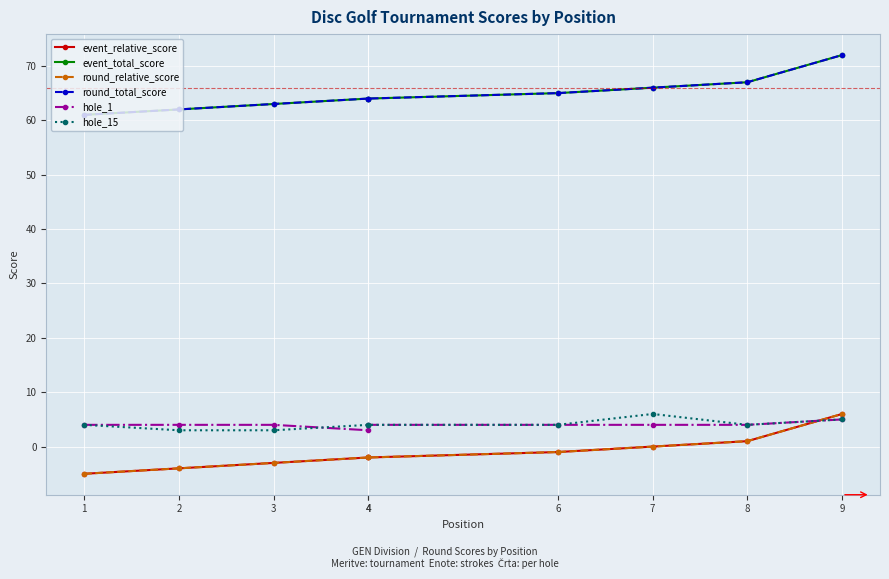

Reading left to right, list all the values displayed in this chart.

event_relative_score: 1=-5	2=-4	3=-3	4=-2	4=-2	6=-1	7=0	8=1	9=6
event_total_score: 1=61	2=62	3=63	4=64	4=64	6=65	7=66	8=67	9=72
round_relative_score: 1=-5	2=-4	3=-3	4=-2	4=-2	6=-1	7=0	8=1	9=6
round_total_score: 1=61	2=62	3=63	4=64	4=64	6=65	7=66	8=67	9=72
hole_1: 1=4	2=4	3=4	4=3	4=4	6=4	7=4	8=4	9=5
hole_15: 1=4	2=3	3=3	4=4	4=4	6=4	7=6	8=4	9=5